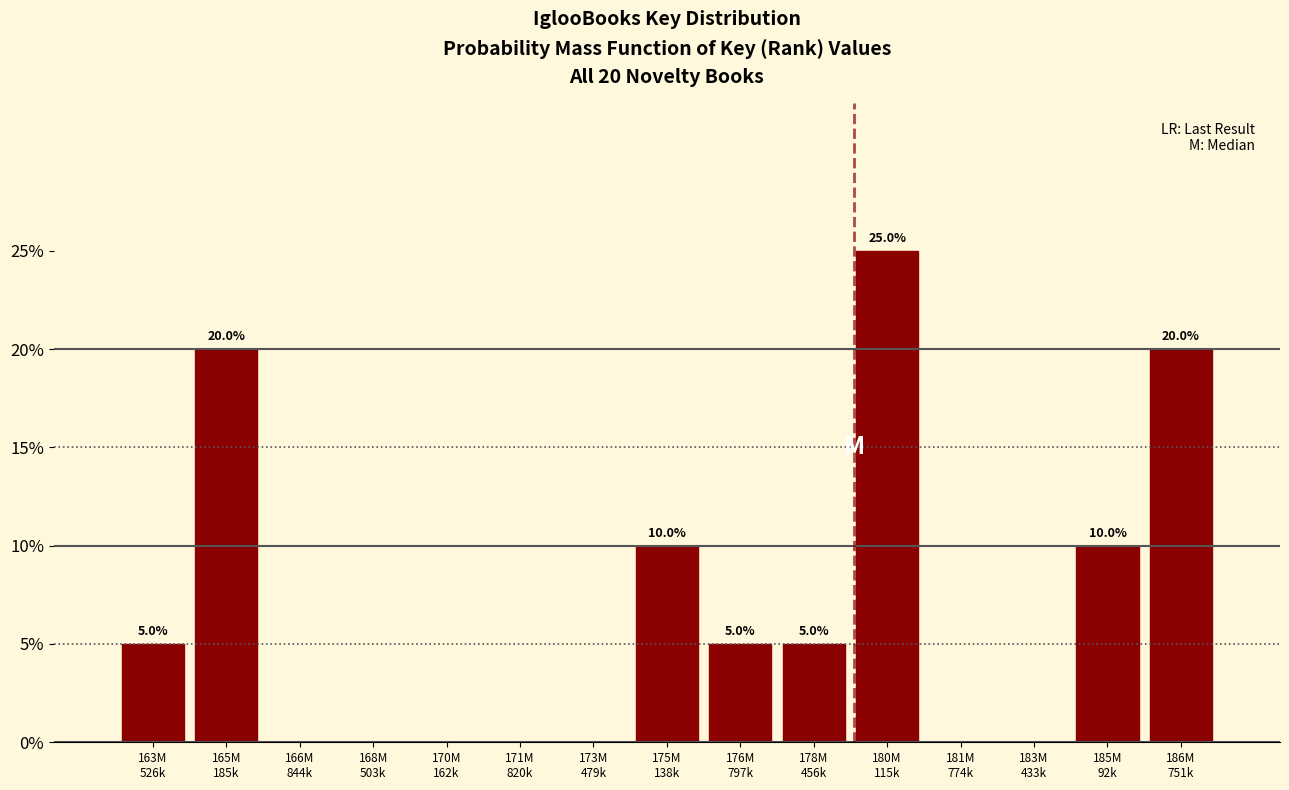

What is the maximum value shown in the chart?

25